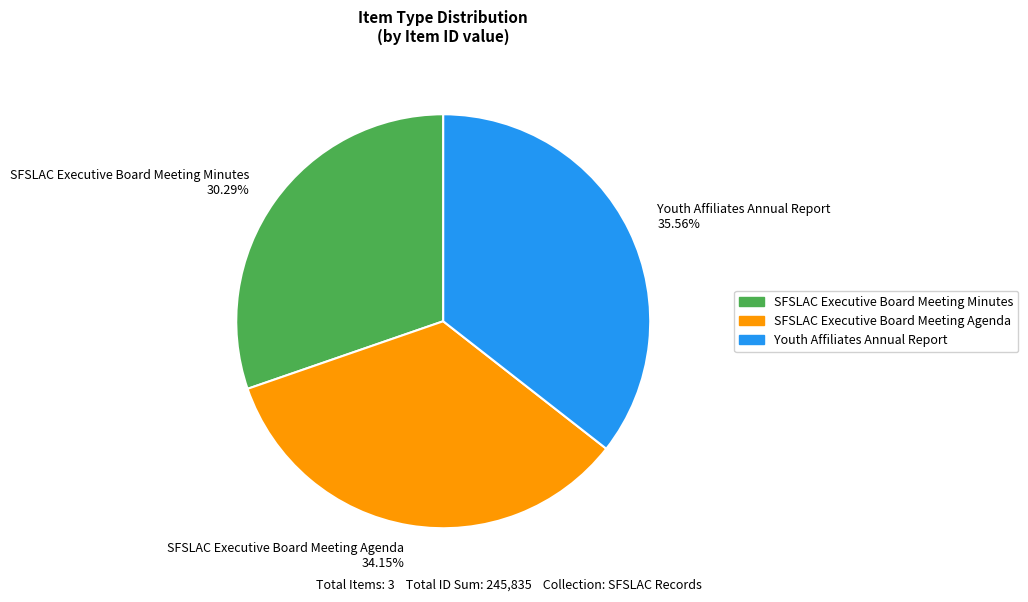

Between Youth Affiliates Annual Report and SFSLAC Executive Board Meeting Minutes, which is larger?

Youth Affiliates Annual Report